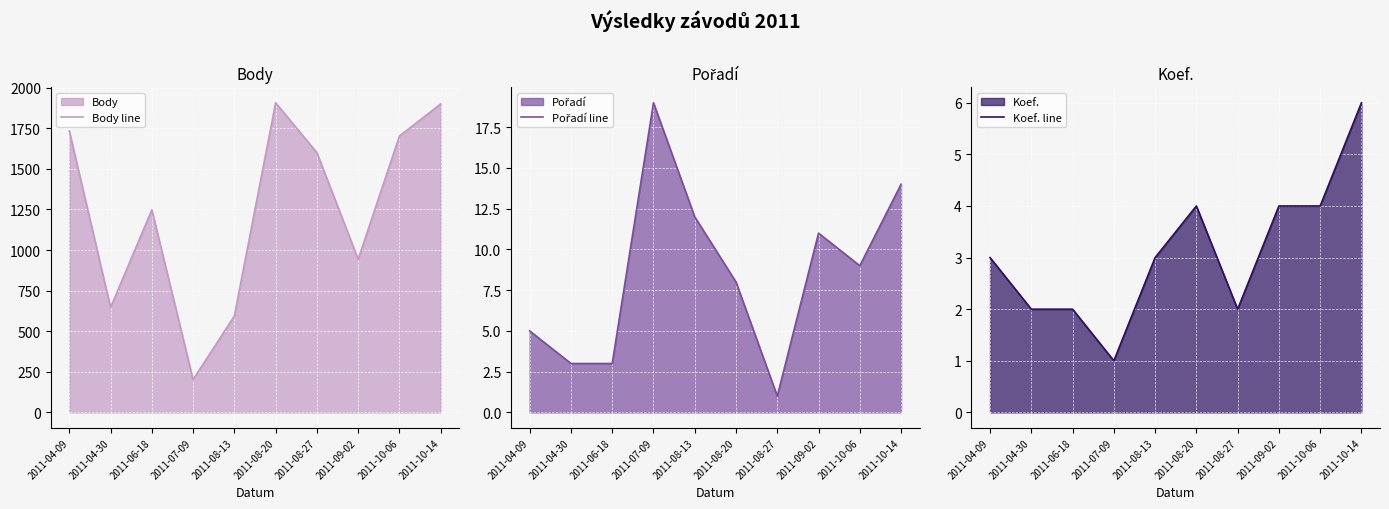

Which series has the largest total across all categories?

Body line